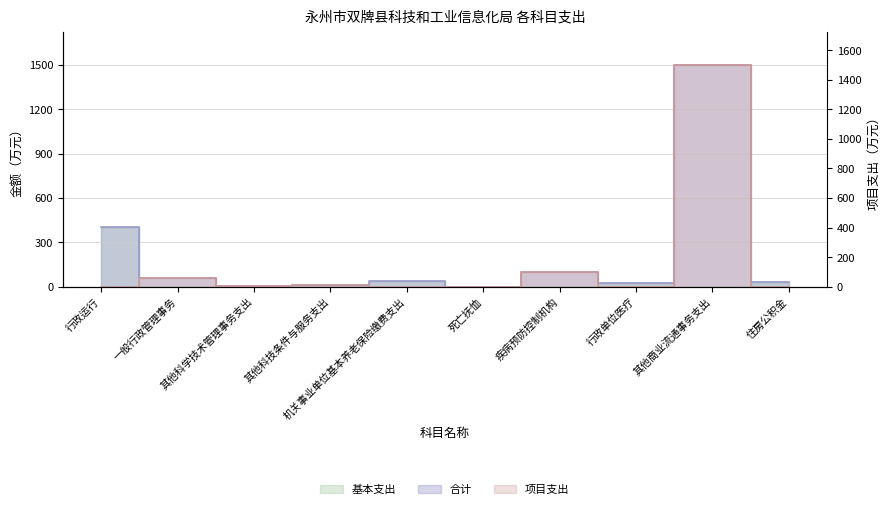

At which category is the sum across all series the highest?

其他商业流通事务支出